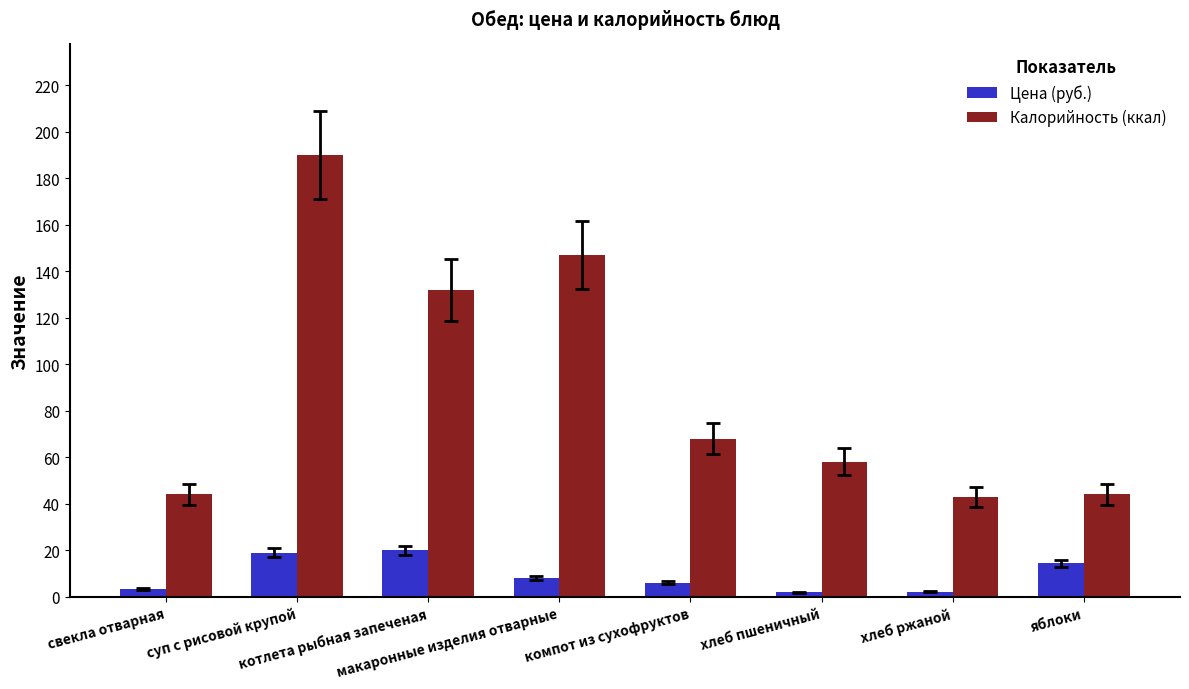

Which series has the largest total across all categories?

Калорийность (ккал)